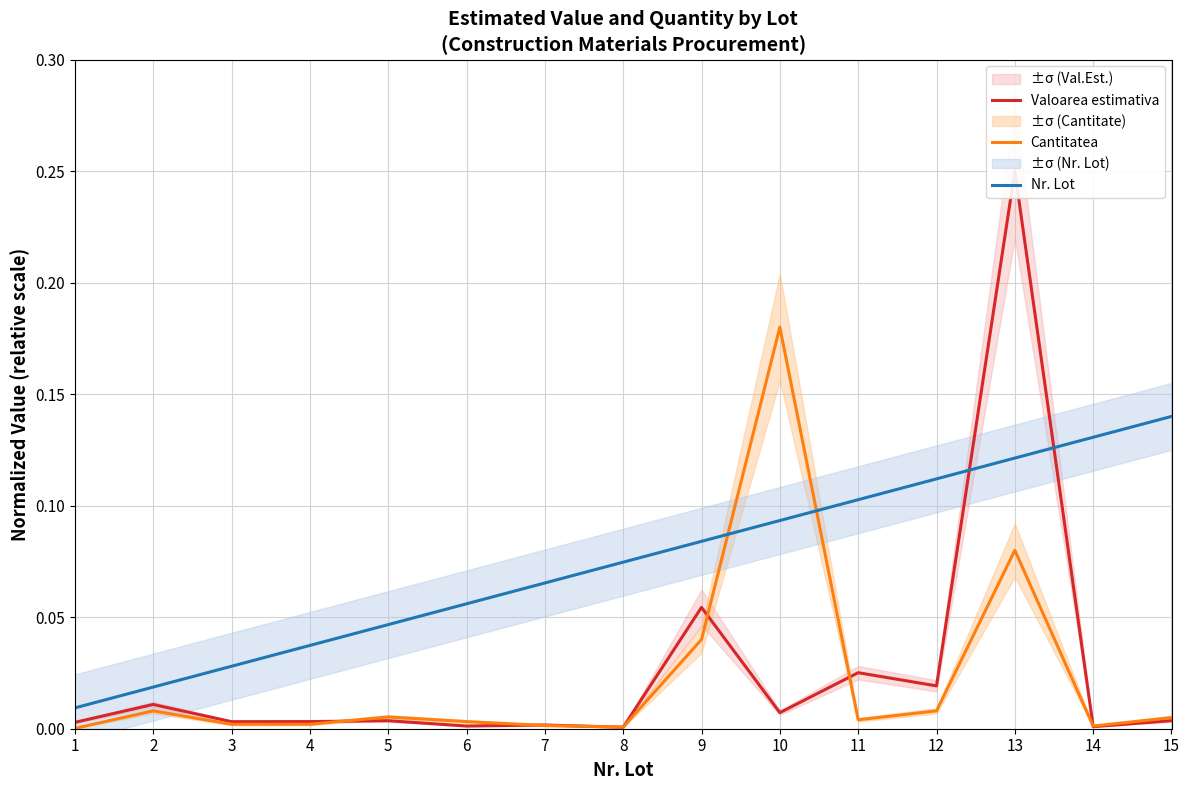

Rank the series at 5 from lowest to highest value.

Valoarea estimativa, Cantitatea, Nr. Lot